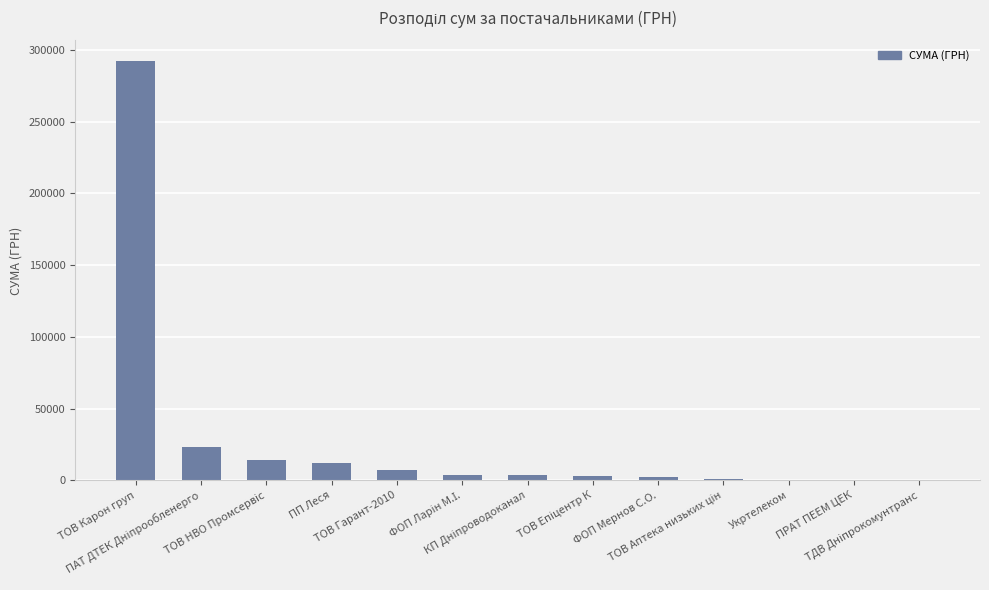

What is the maximum value shown in the chart?

291995.0